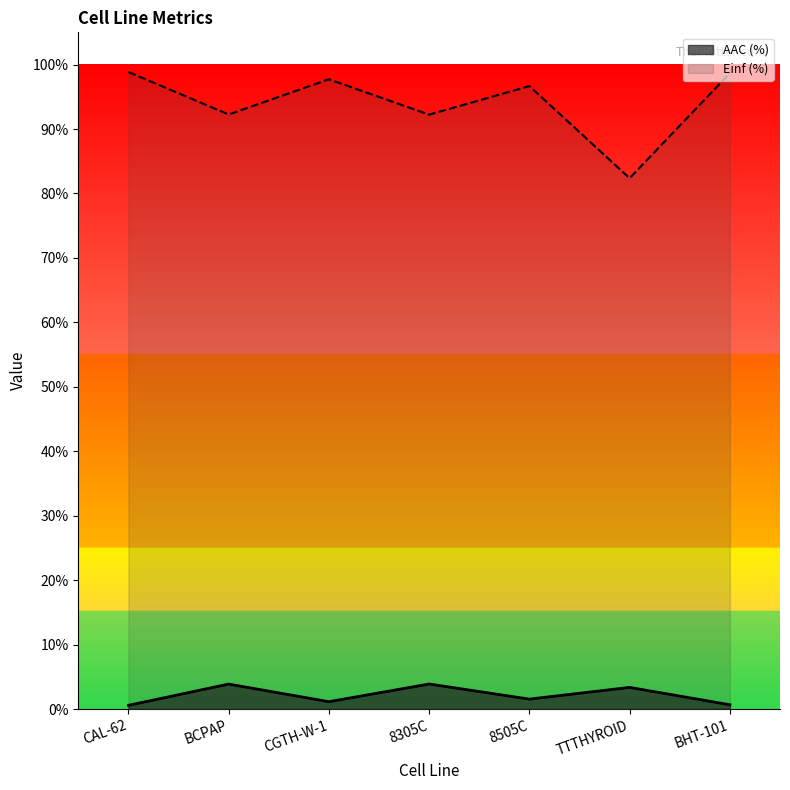

How many interior local peaks does the AAC (%) series have?

3